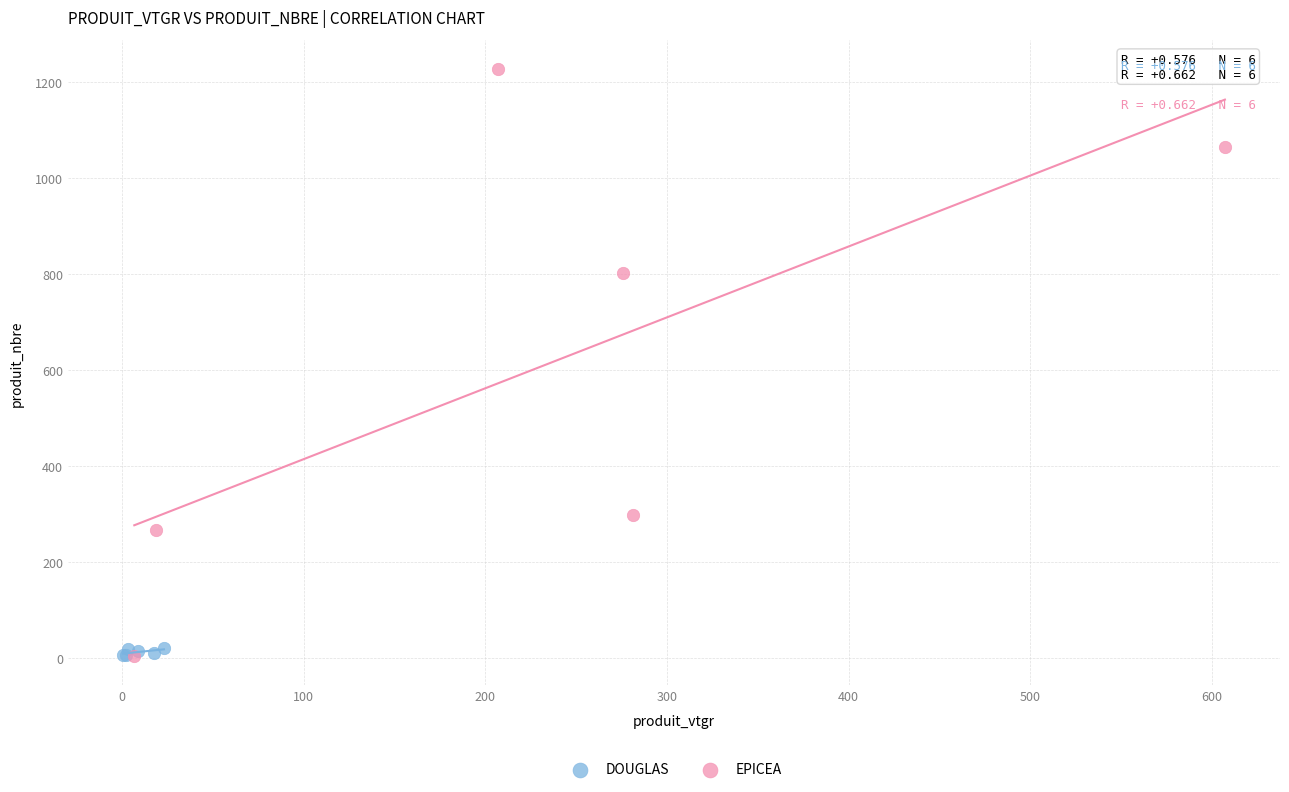

Which series contains the highest Y value?

EPICEA